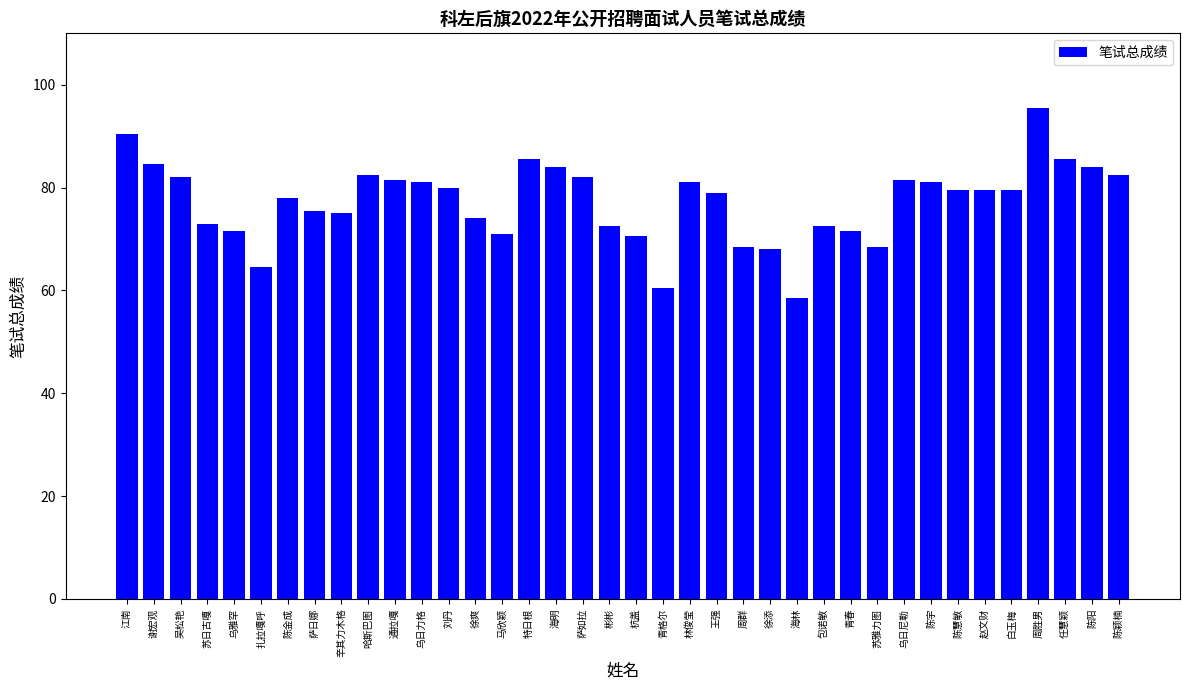

Read the value at 马欣颖.

71.0